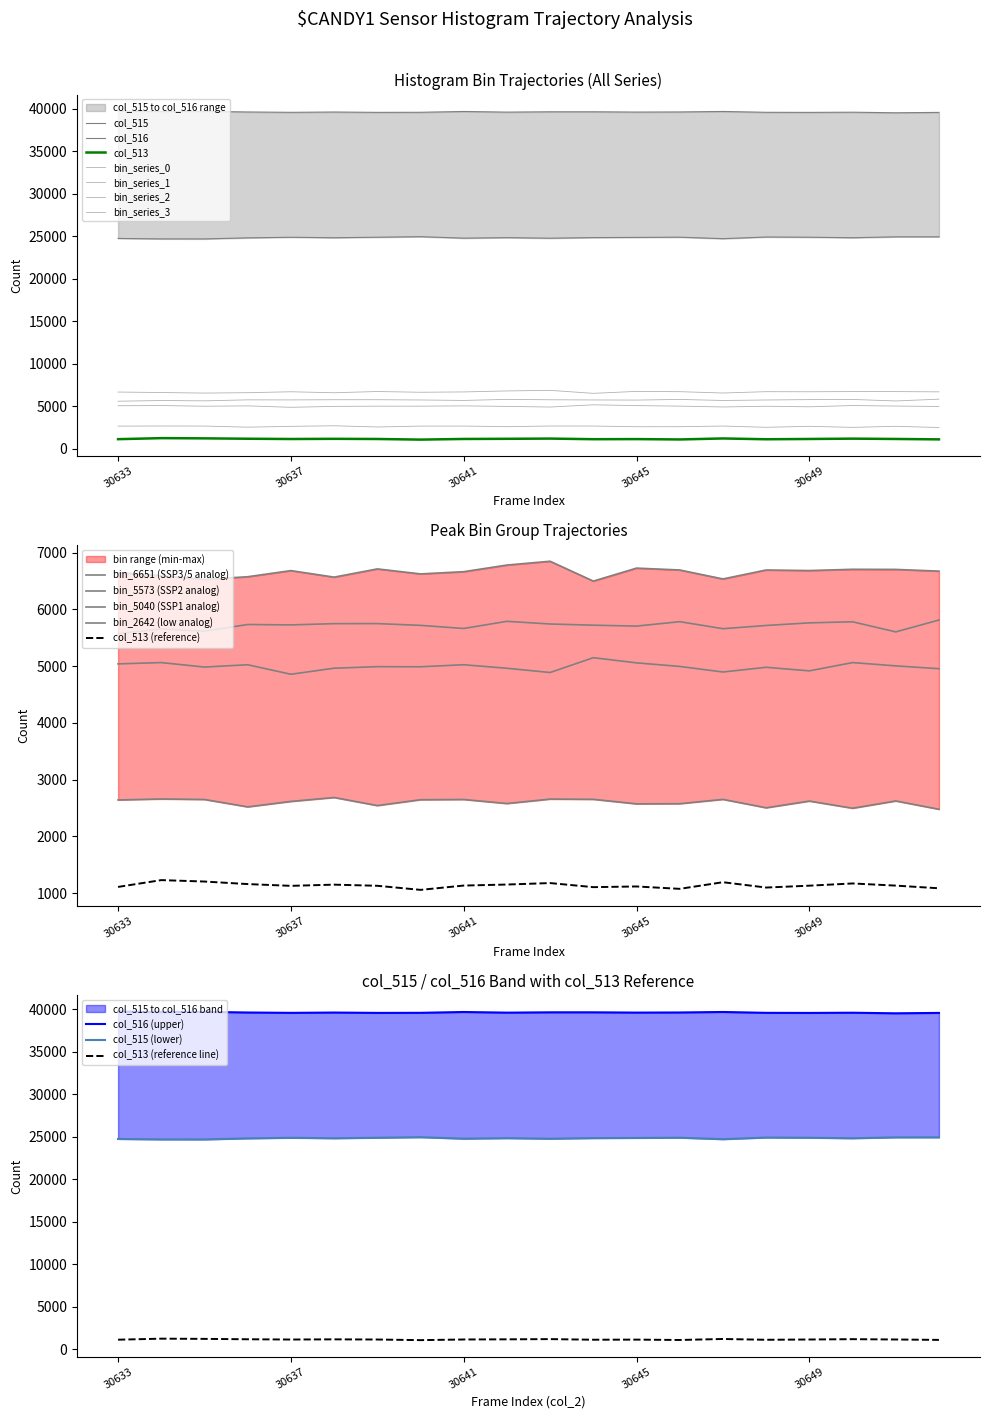

True or false: col_515 has a value of 5428 at 30650.

False